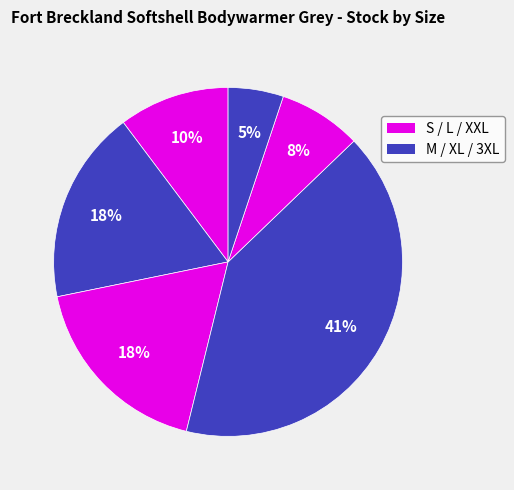

To the nearest percent, what is the difference between the largest and smallest slice percentages?

36%